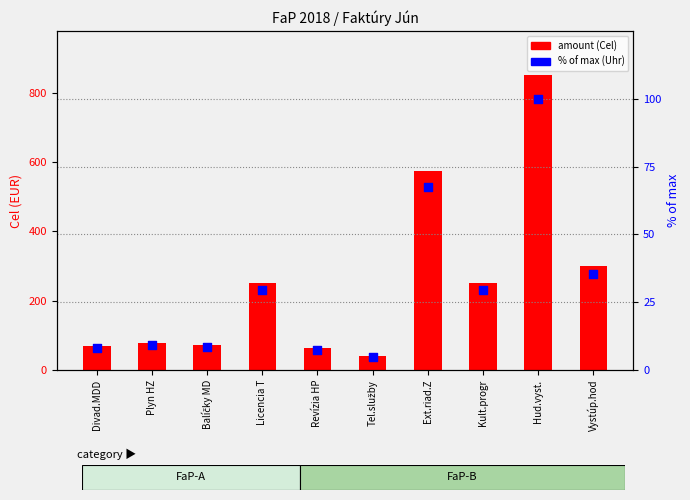

What is the total value across all series at Ext.riad.Z?

642.6